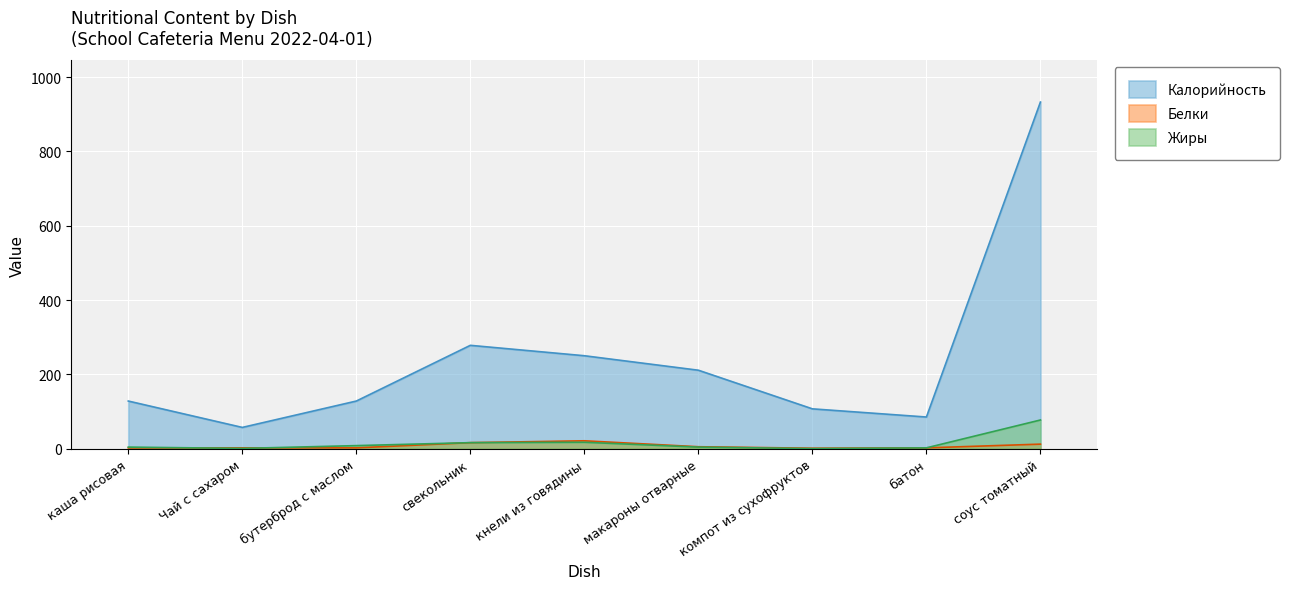

What is the difference between the maximum and second lowest values in the Белки series?

19.0